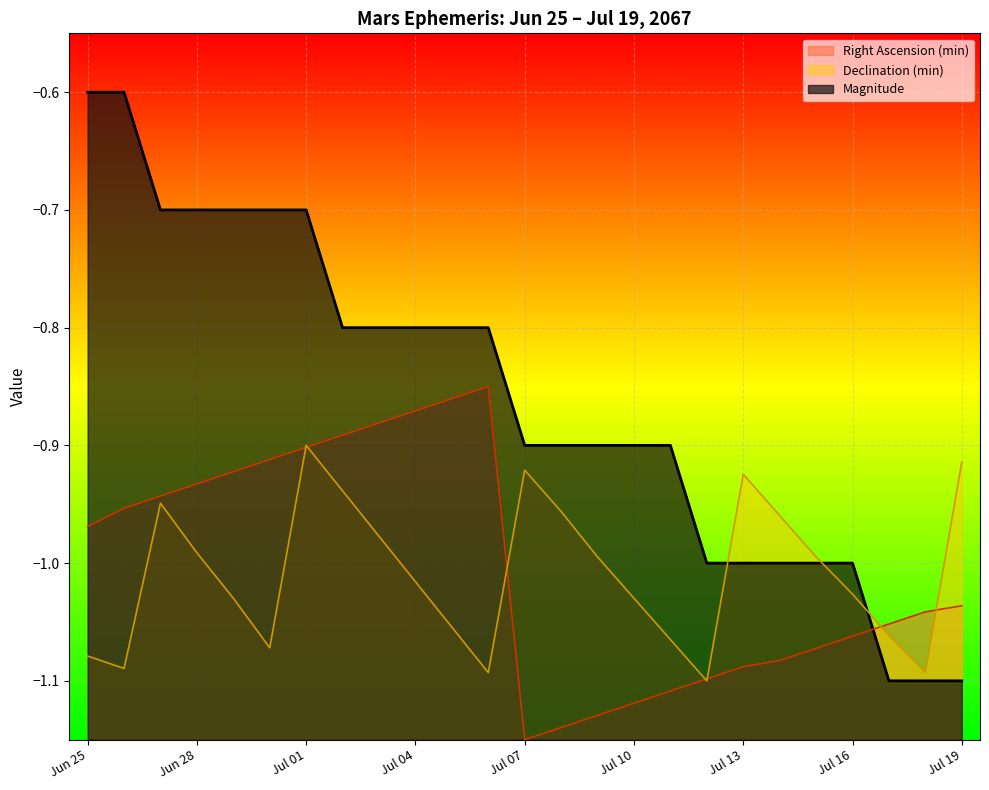

At which label does Right Ascension (min) first exceed -1?

Jun 25